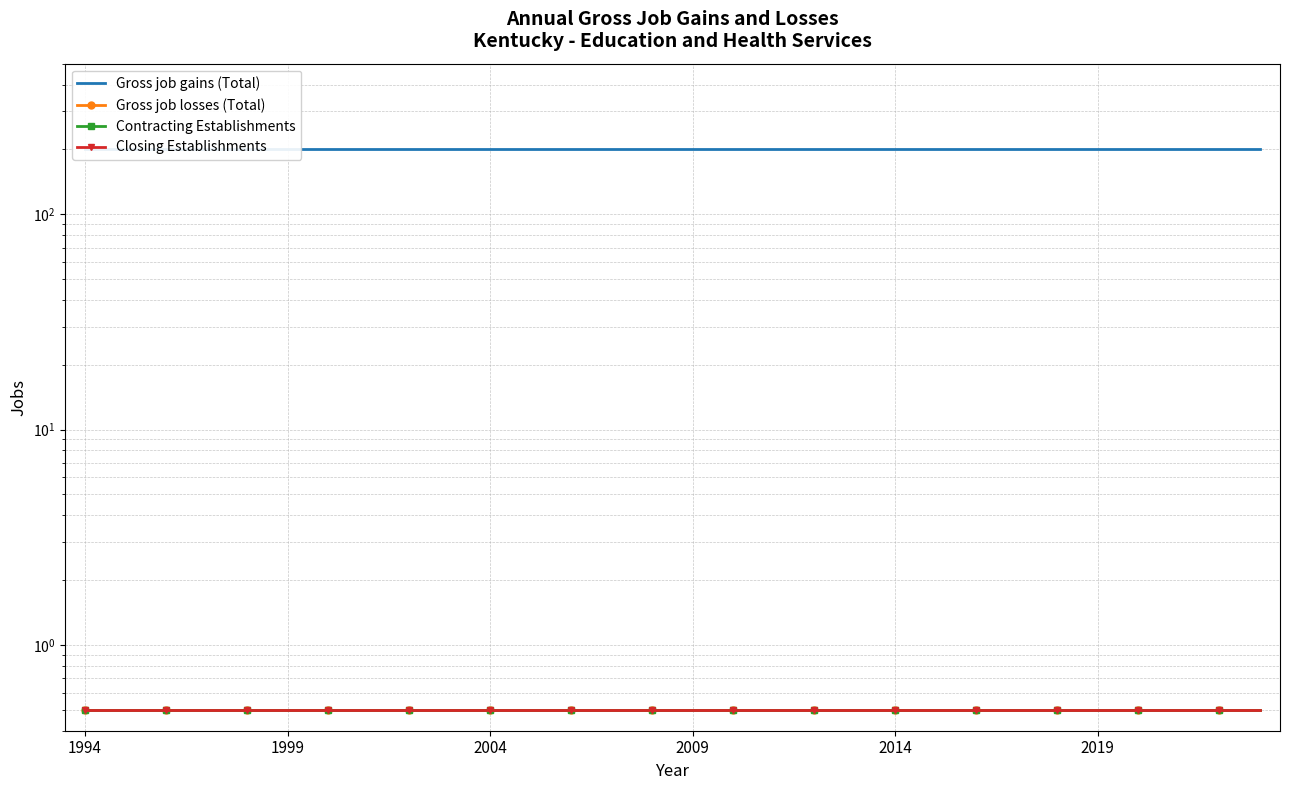

What value does the Gross job losses (Total) series have at 8?

0.5